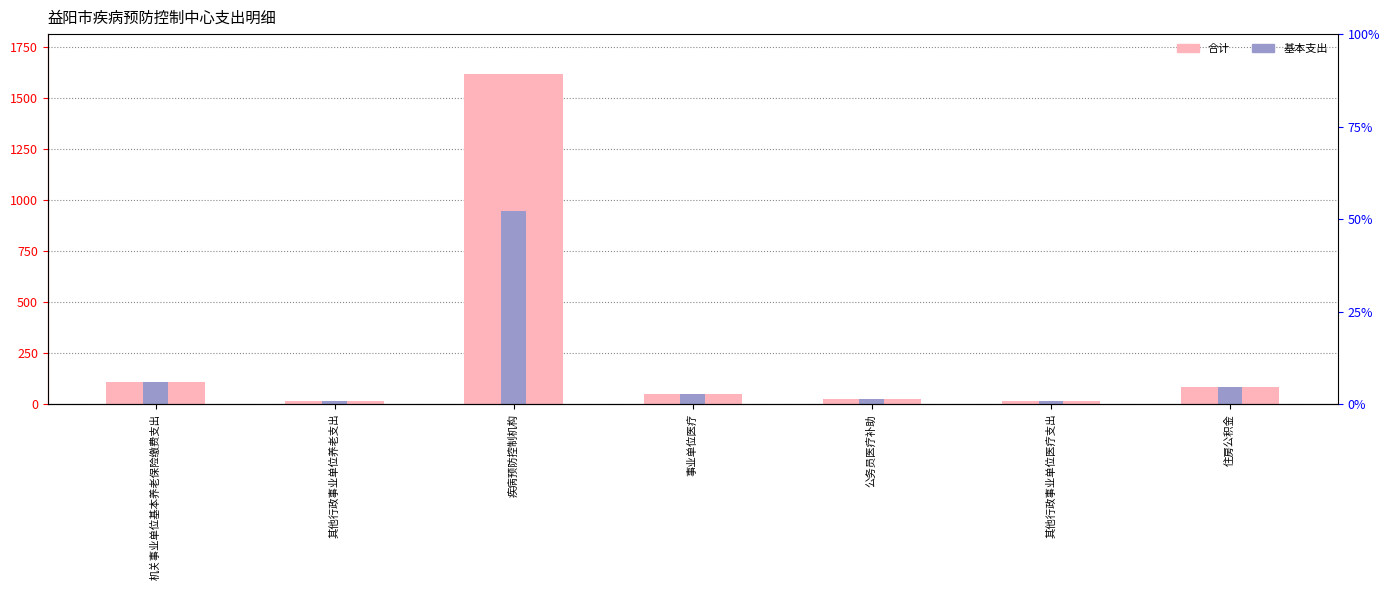

At how many categories does at least one series exceed 1558?

1